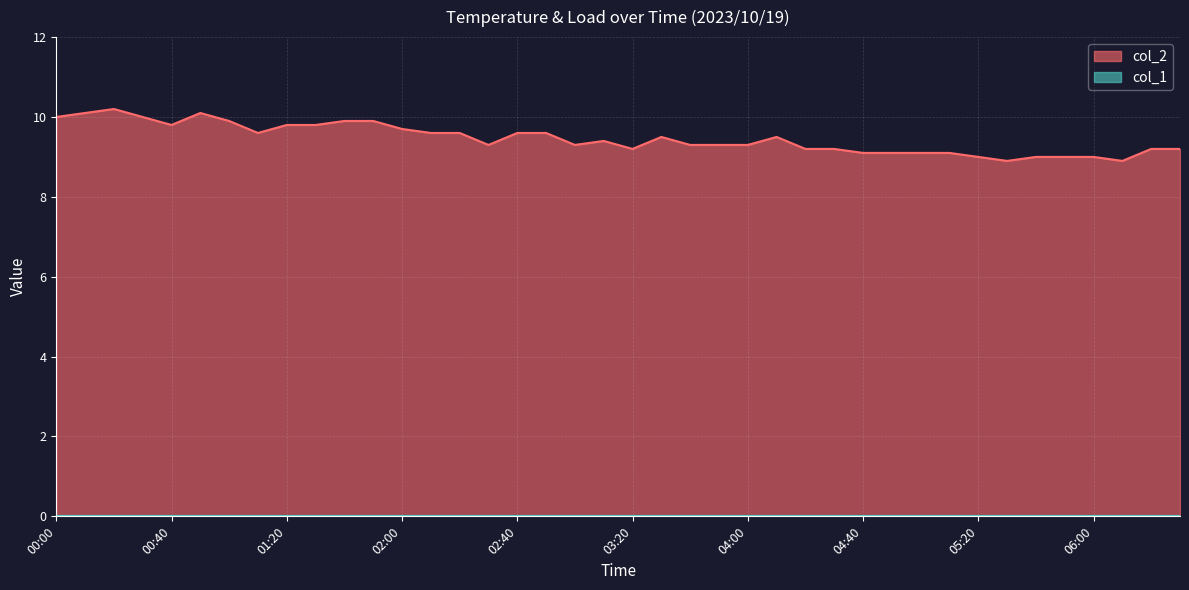

The value at 05:50 is 5.6. True or false?

False